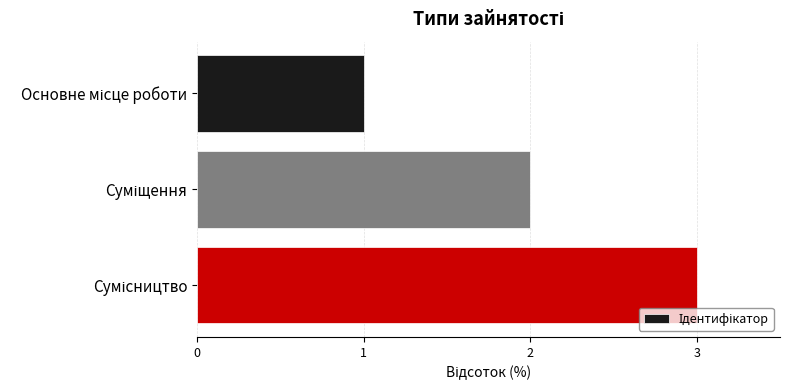

What is the greatest value displayed?

3